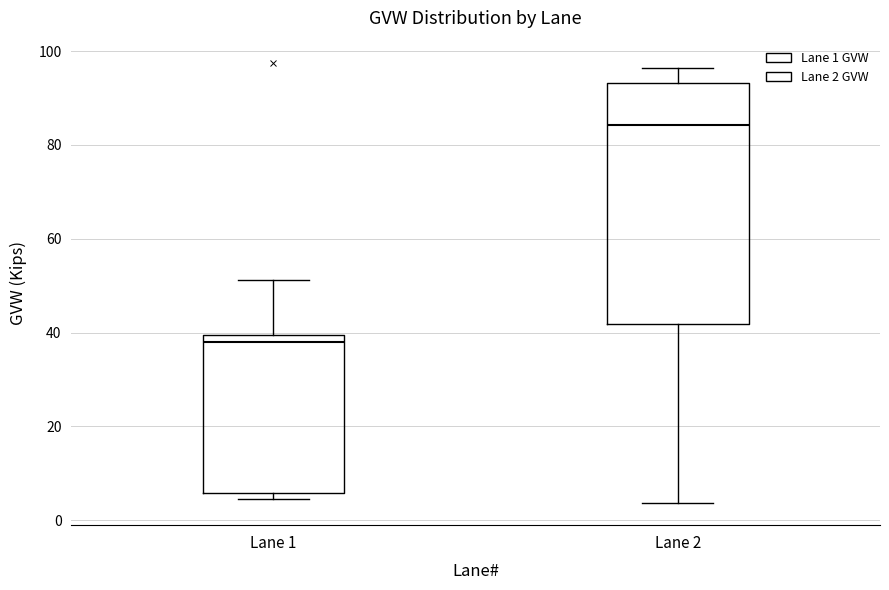

Reading left to right, read every box against the y-axis: the position of its median line, the range the box covers, and the ends of its whiskers. The values are not printed on the chart, so give them approximately, as read against the axis.

Lane 1: median 38, box 6 to 40, whiskers 4 to 52
Lane 2: median 84, box 42 to 94, whiskers 4 to 96